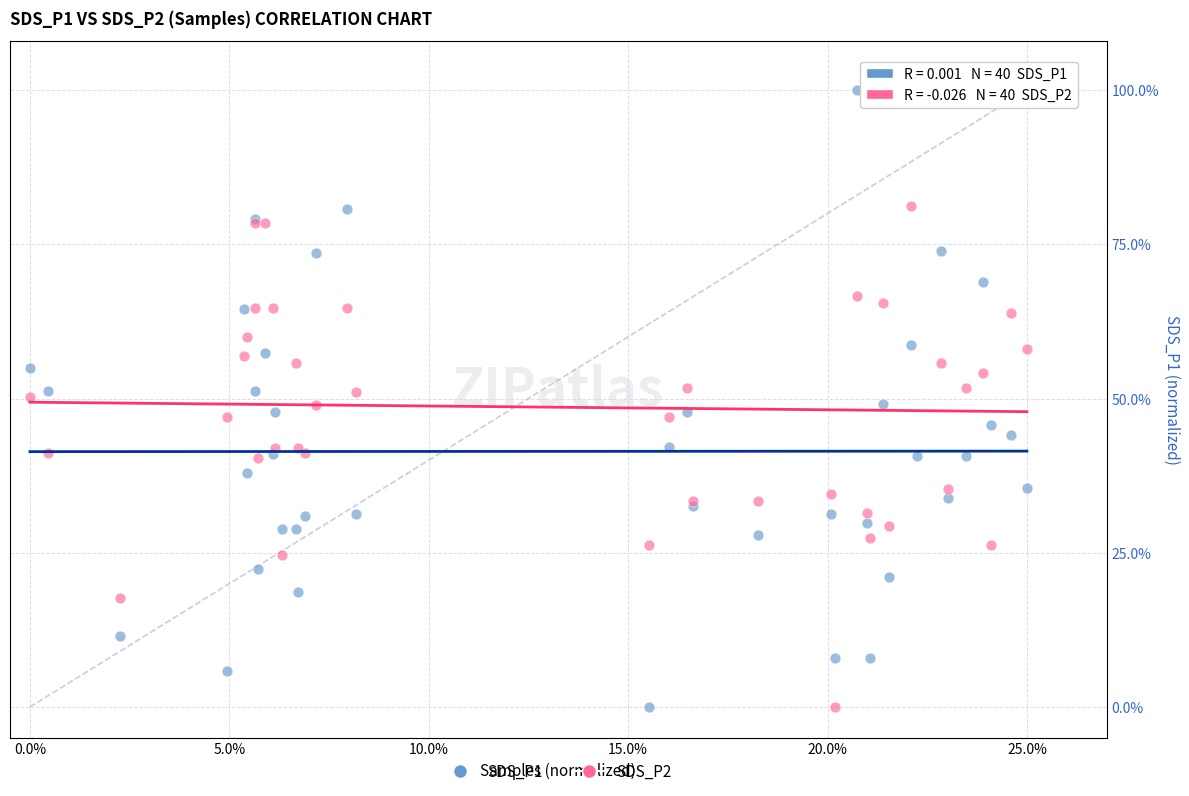

What are all the series names shown in the legend?

SDS_P1, SDS_P2